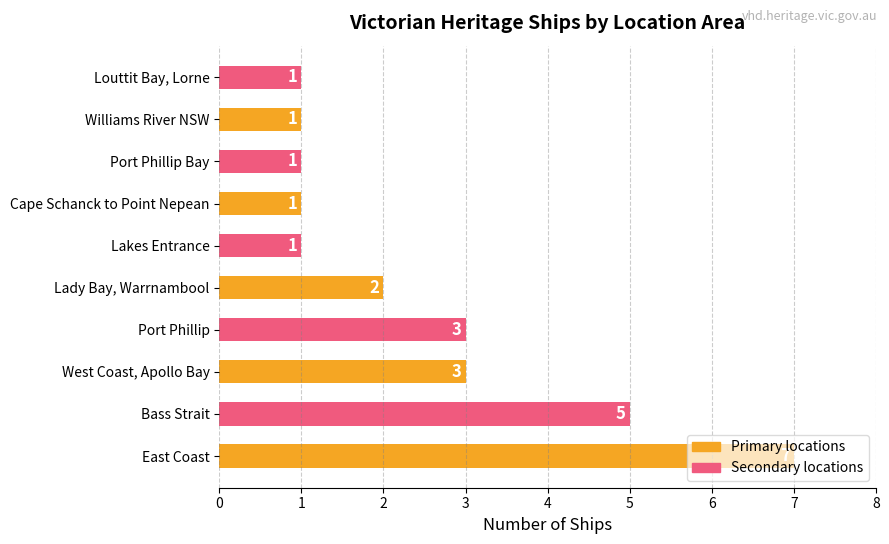

What is the sum of all values?

25